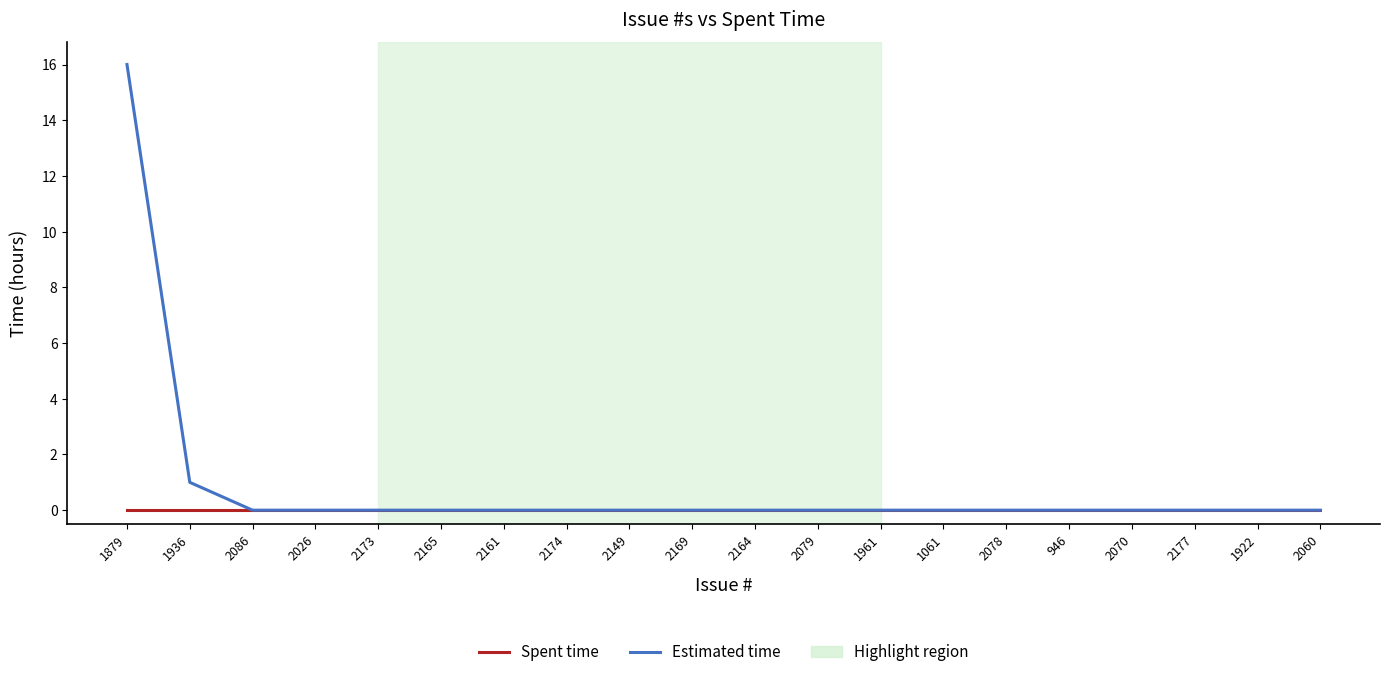

What is the difference between the second highest and second lowest values in the Estimated time series?

1